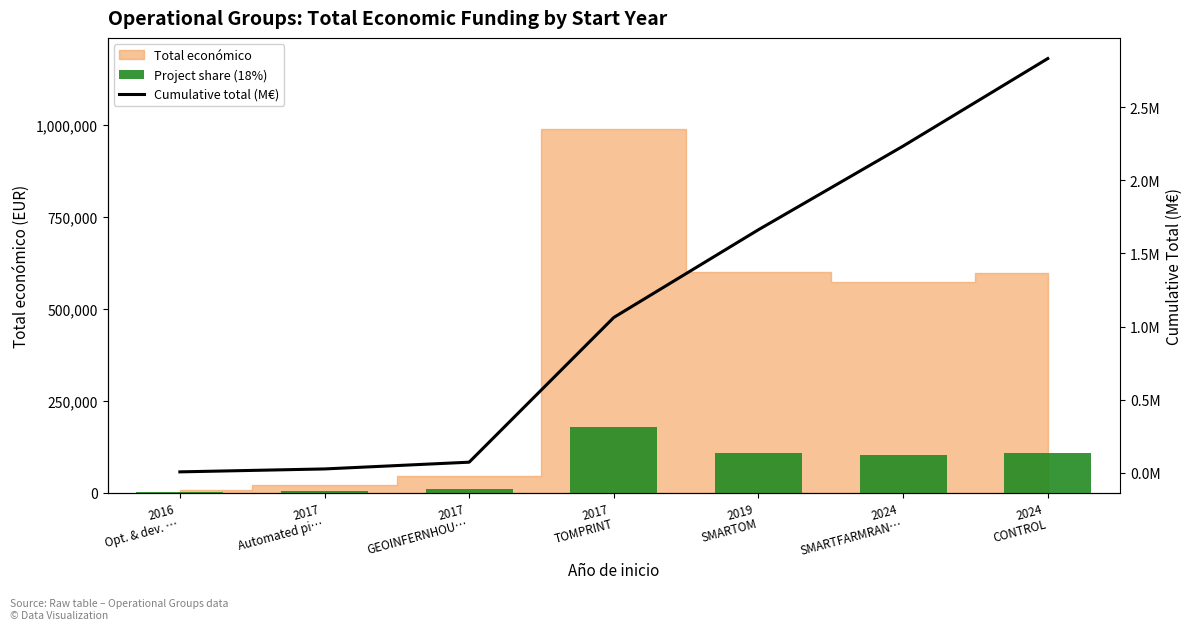

What is the total value across all series at 2017
GEOINFERNHOU…?

8315.7